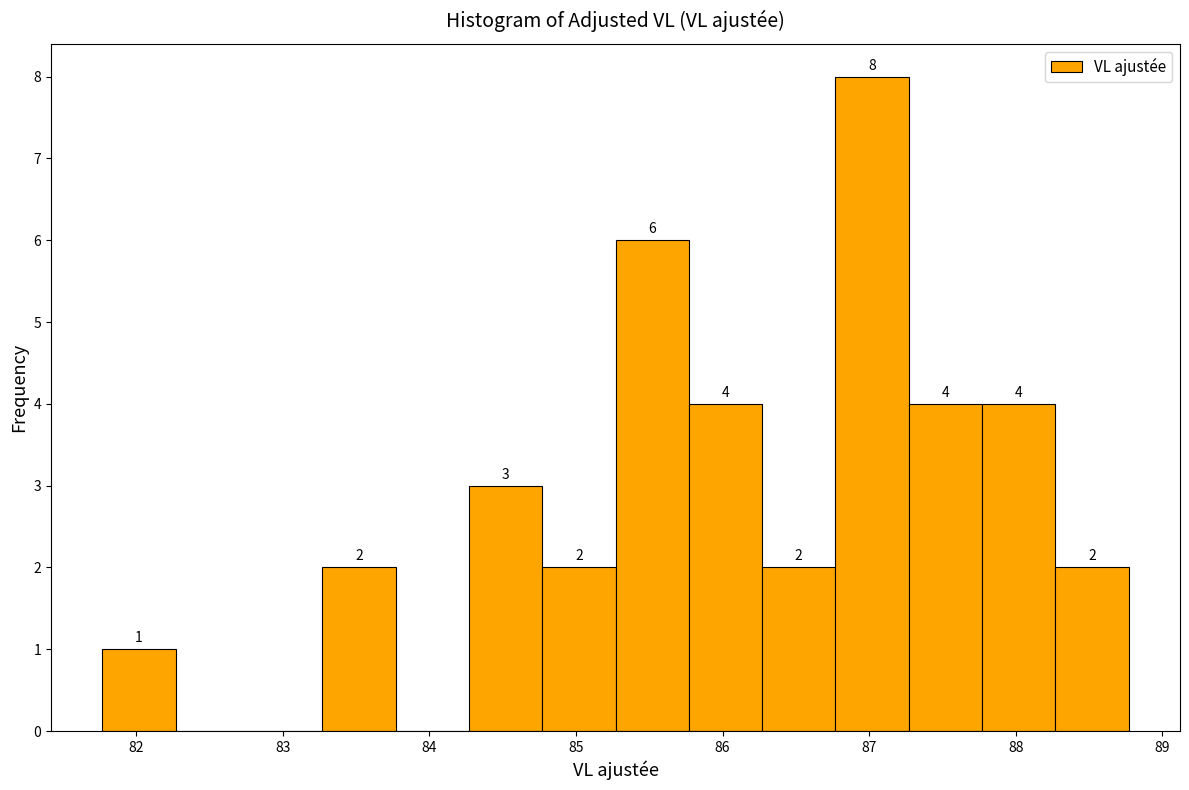

Over which range of the x-axis is the bar tallest?

86.77 to 87.27